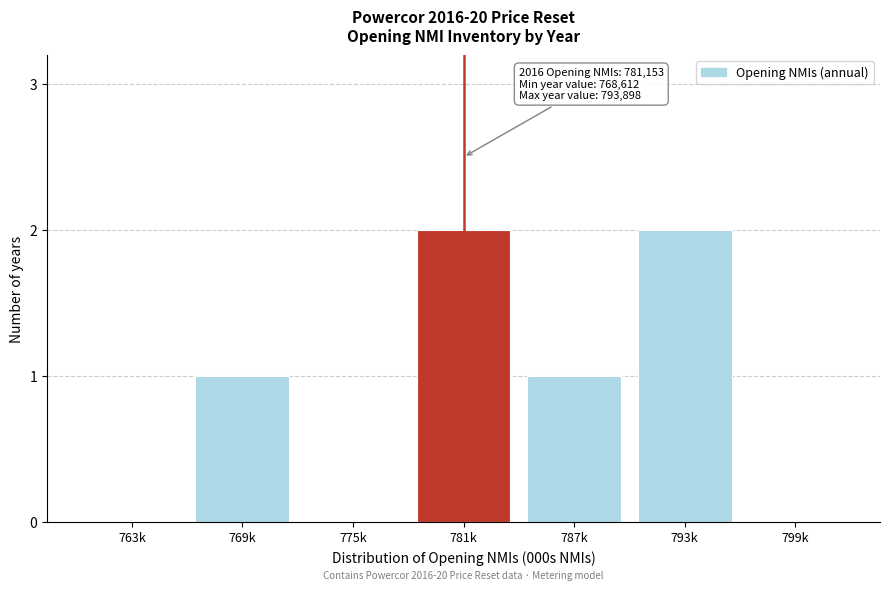

Reading left to right, what are all the values shown in this chart?

763k=0	769k=1	775k=0	781k=2	787k=1	793k=2	799k=0